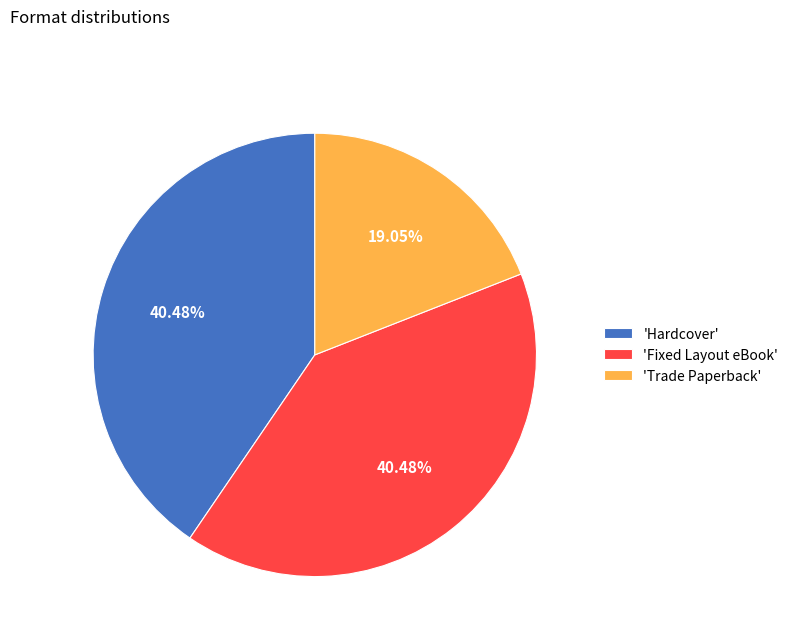

How many slices are in this pie chart?

3